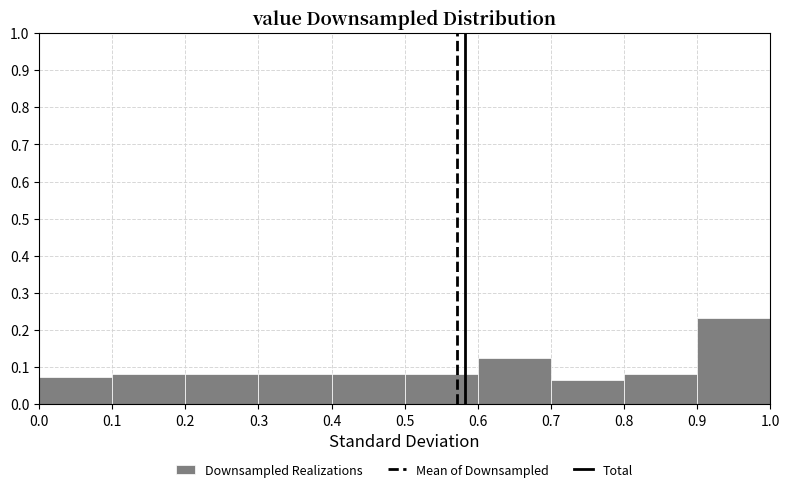

Reading left to right, transcribe this chart: for each bar, give the range it covers on the x-axis and its height. The values are not printed on the chart, so give them approximately, as read against the axis.

0.0 to 0.1: 0.08
0.1 to 0.2: 0.08
0.2 to 0.3: 0.08
0.3 to 0.4: 0.08
0.4 to 0.5: 0.08
0.5 to 0.6: 0.08
0.6 to 0.7: 0.13
0.7 to 0.8: 0.07
0.8 to 0.9: 0.08
0.9 to 1.0: 0.23